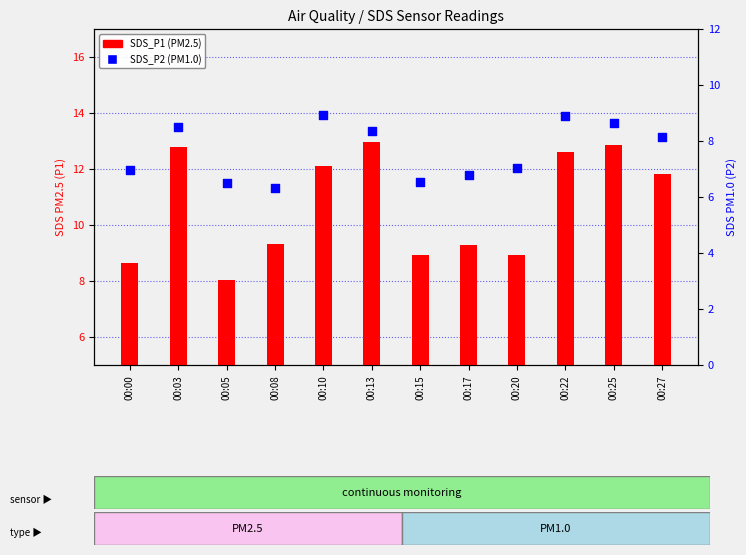

Which series has the largest Y range (max minus min)?

SDS_P1